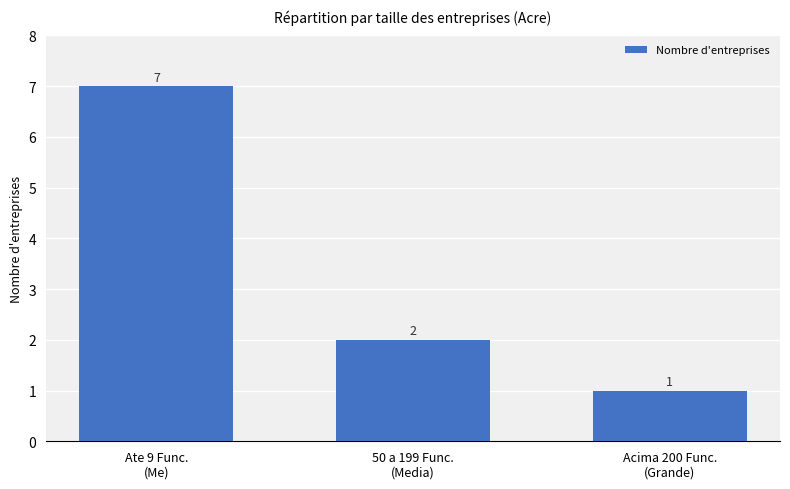

What is the label of the 1st bar from the left?

Ate 9 Func.
(Me)